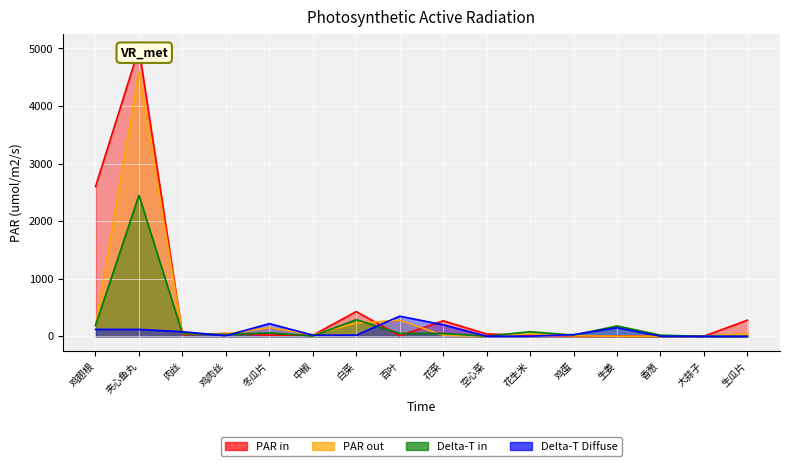

At how many categories does at least one series exceed 4982?

1